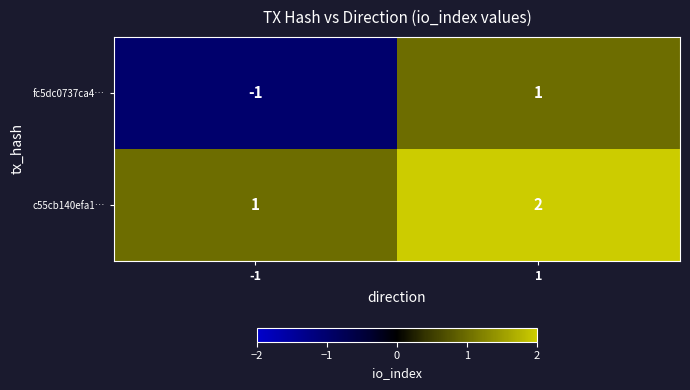

The c55cb140efa1… series shows 4 at 1. True or false?

False